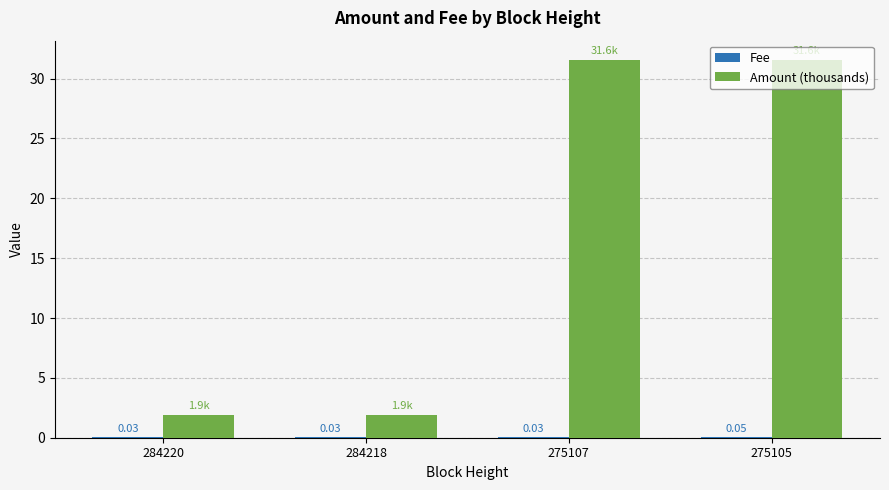

Are the bars grouped side by side (vs. stacked)?

Yes